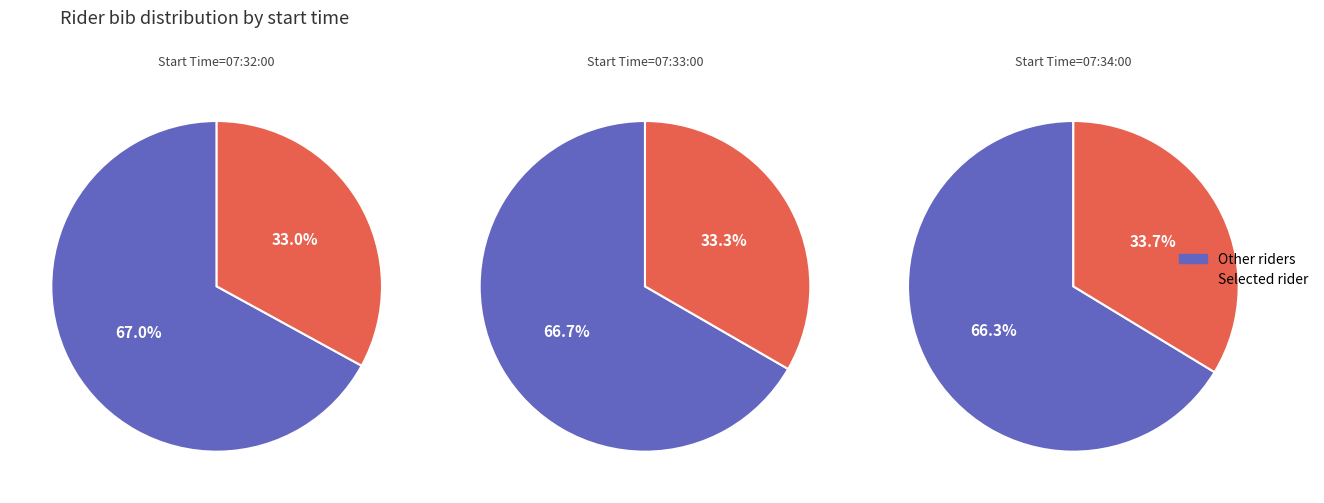

Is it true that 07:32:00 is 22% of the pie?

False